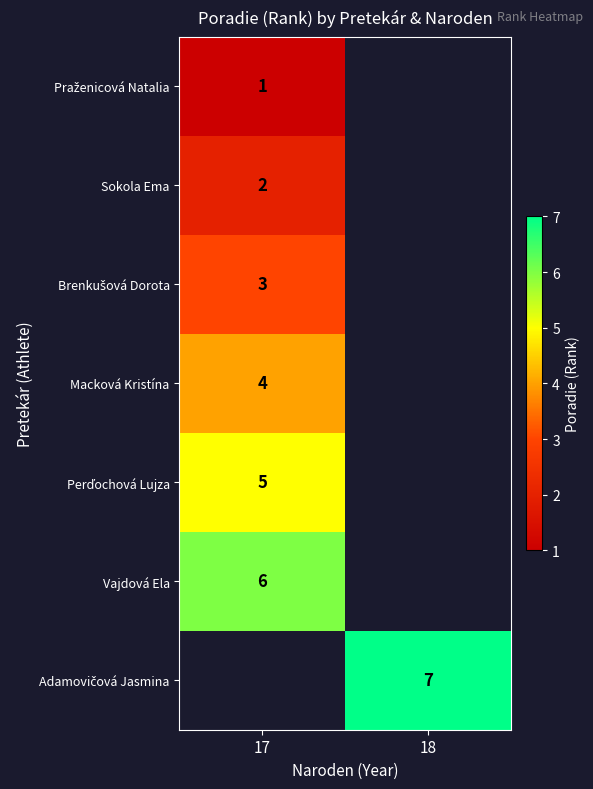

Is it true that Macková Kristína equals 3 at 17?

False